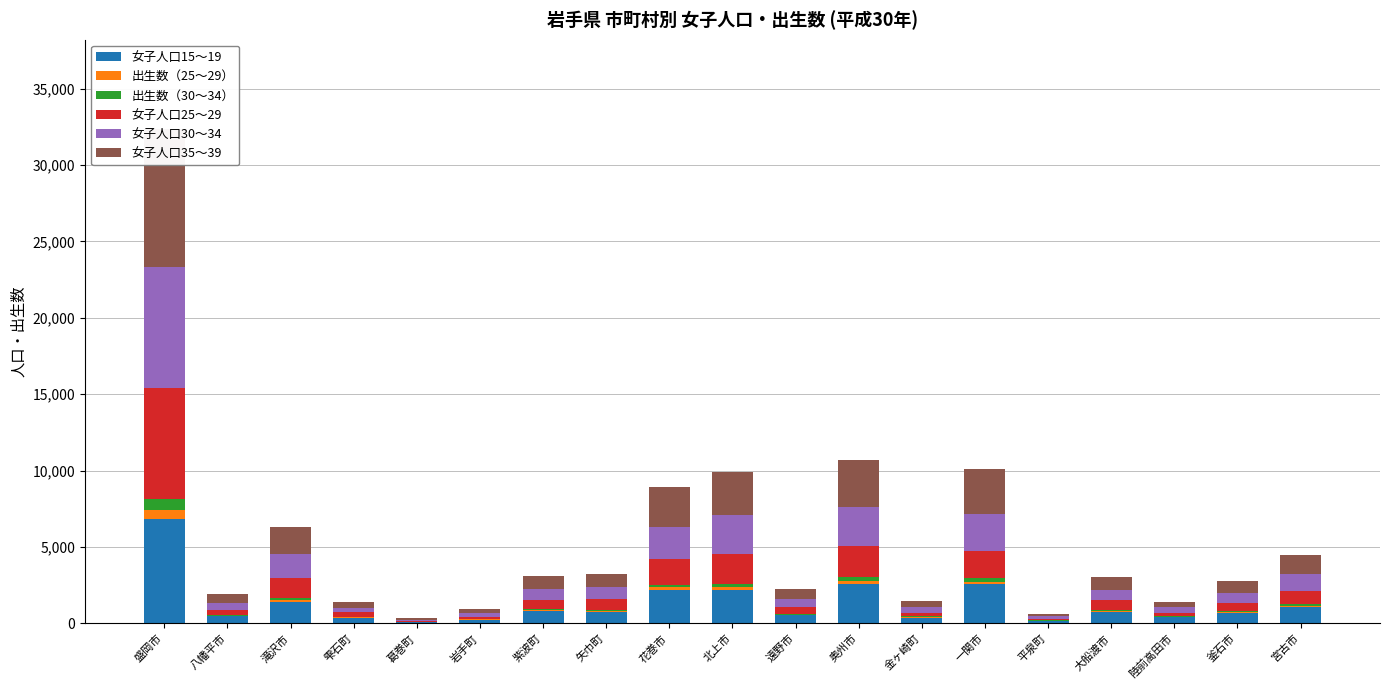

Are the bars horizontal?

No